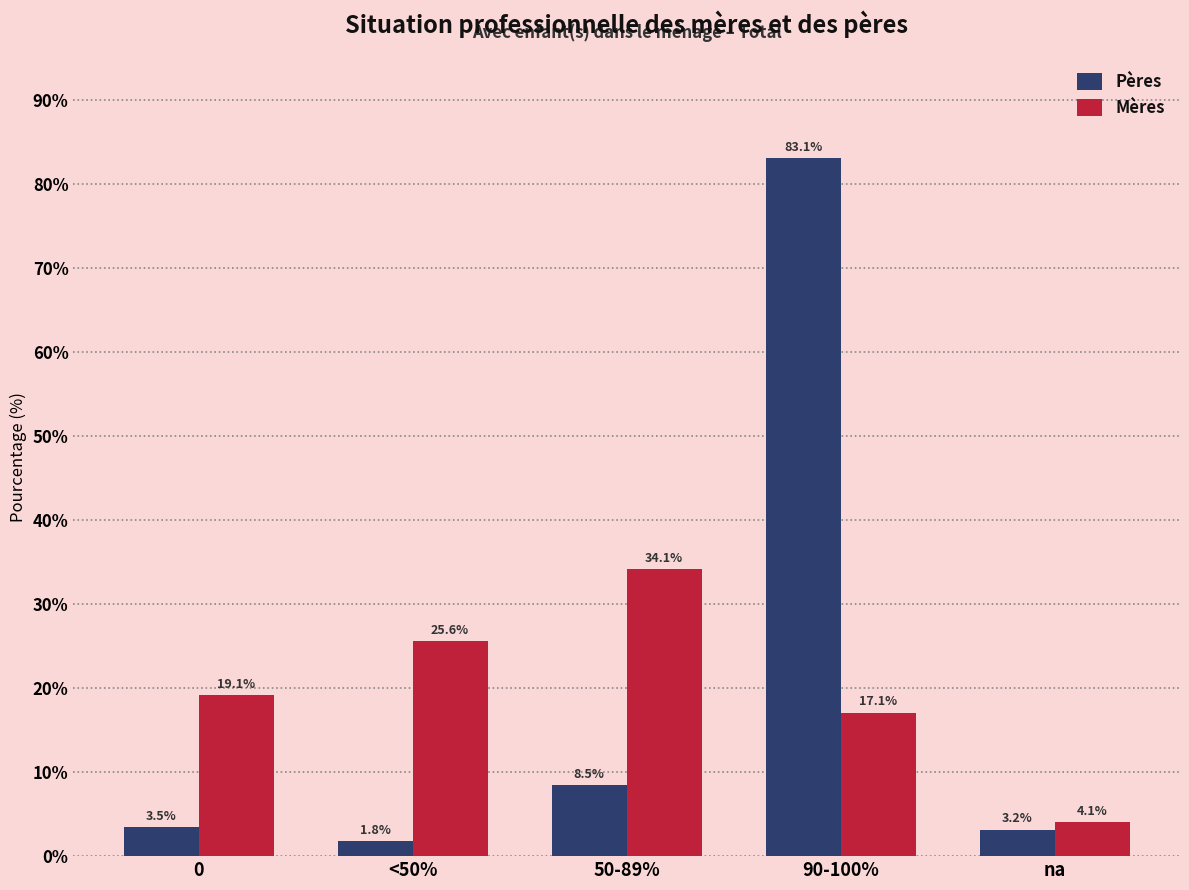

Rank the series at 90-100% from lowest to highest value.

Mères, Pères